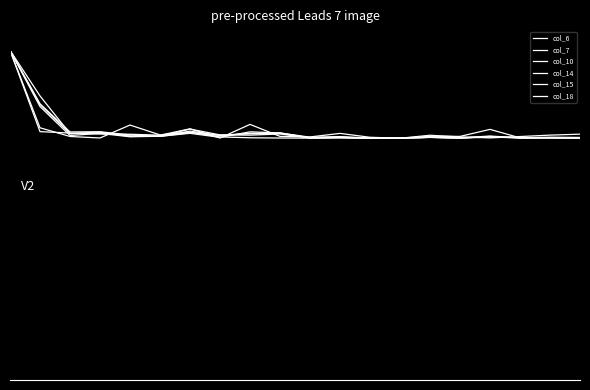

Is this an area chart (filled region under the line)?

No